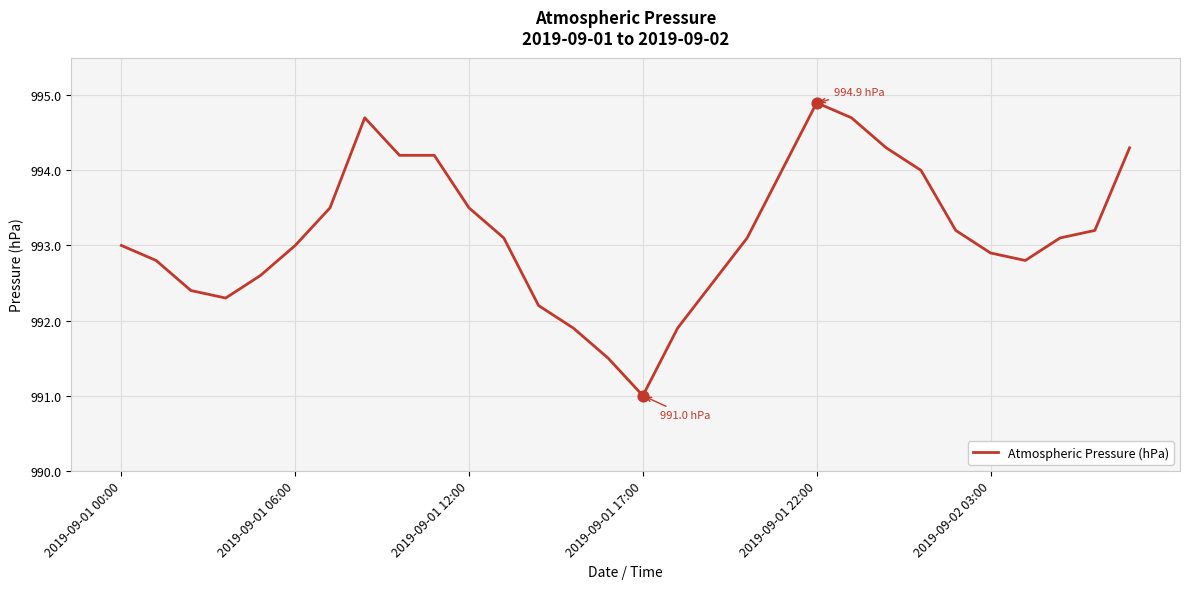

What is the difference between the maximum and minimum values?

3.9